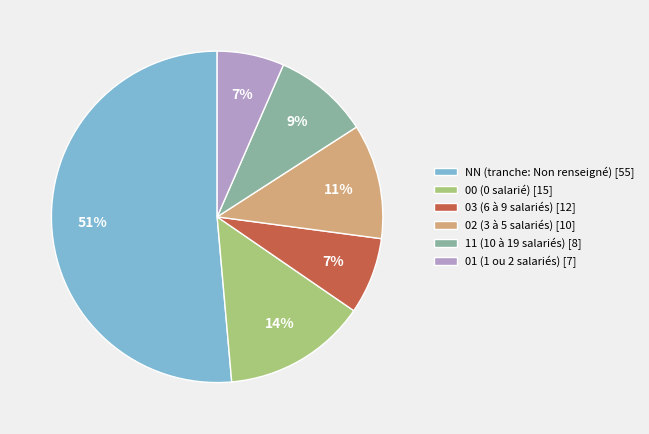

Count the number of slices in the pie.

6